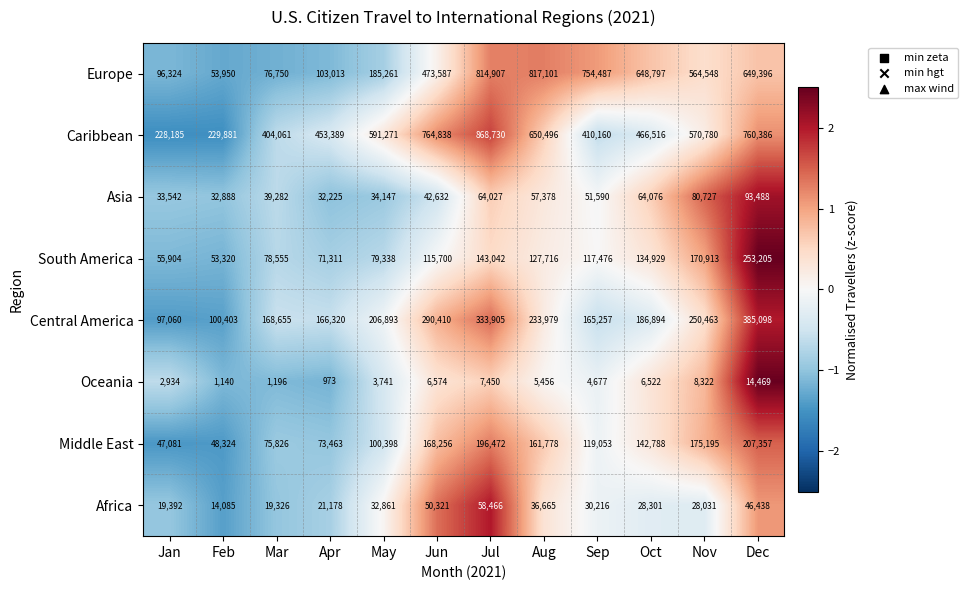

What is the difference between the highest and lowest values at Oct?

642275